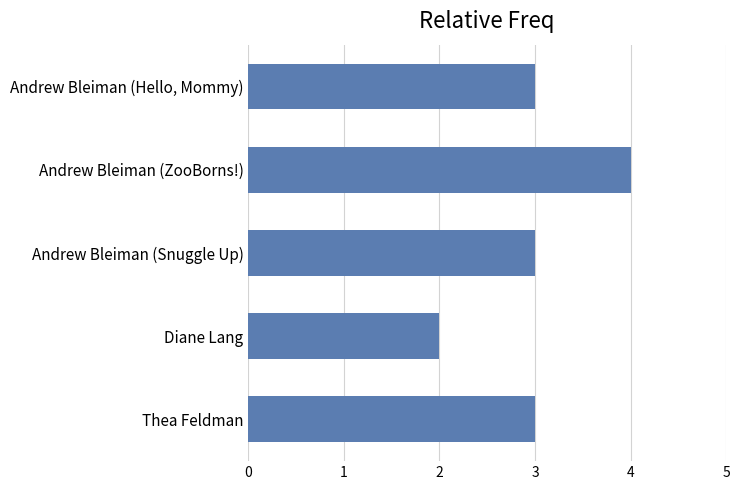

Read the value at Thea Feldman.

3